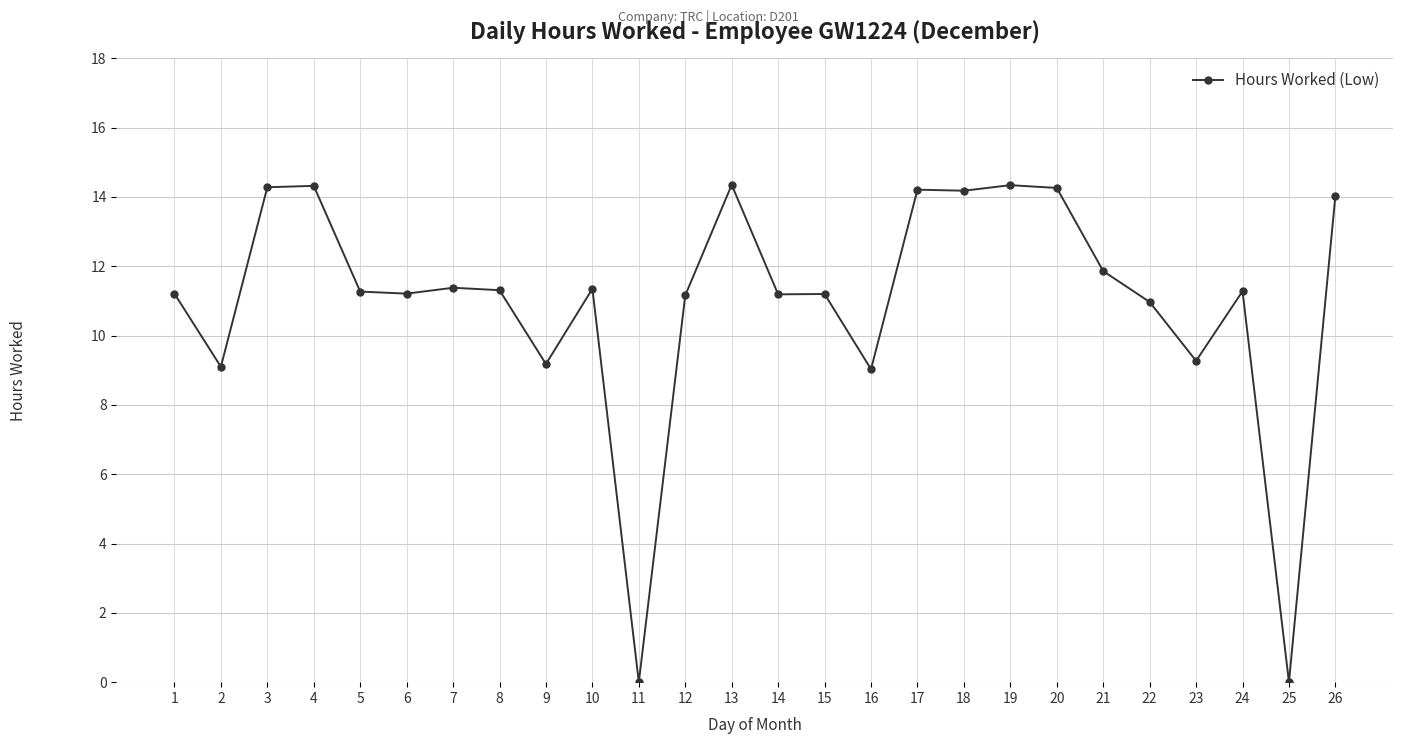

How many data points does each series have?

26